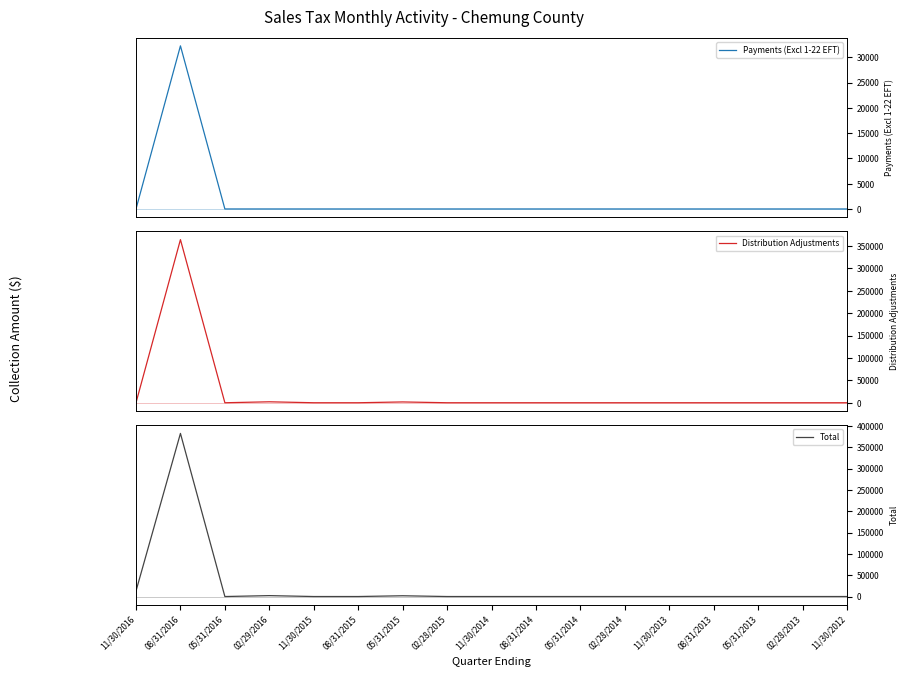

Reading left to right, extract all data points from this chart.

Payments (Excl 1-22 EFT): 11/30/2016=0.0	08/31/2016=32275.5	05/31/2016=0.0	02/29/2016=0.0	11/30/2015=0.0	08/31/2015=0.0	05/31/2015=0.0	02/28/2015=0.0	11/30/2014=0.0	08/31/2014=0.0	05/31/2014=0.0	02/28/2014=0.0	11/30/2013=0.0	08/31/2013=0.0	05/31/2013=0.0	02/28/2013=0.0	11/30/2012=0.0
Distribution Adjustments: 11/30/2016=0.0	08/31/2016=364463.0	05/31/2016=0.0	02/29/2016=2119.6	11/30/2015=0.0	08/31/2015=0.0	05/31/2015=1802.2	02/28/2015=0.0	11/30/2014=0.0	08/31/2014=0.0	05/31/2014=0.0	02/28/2014=0.0	11/30/2013=0.0	08/31/2013=0.0	05/31/2013=0.0	02/28/2013=0.0	11/30/2012=0.0
Total: 11/30/2016=12906.1	08/31/2016=382284.7	05/31/2016=-7.8	02/29/2016=2121.6	11/30/2015=-1.2	08/31/2015=-1.7	05/31/2015=1800.3	02/28/2015=5.8	11/30/2014=0.0	08/31/2014=0.0	05/31/2014=0.0	02/28/2014=0.0	11/30/2013=0.0	08/31/2013=0.0	05/31/2013=0.0	02/28/2013=0.0	11/30/2012=0.0